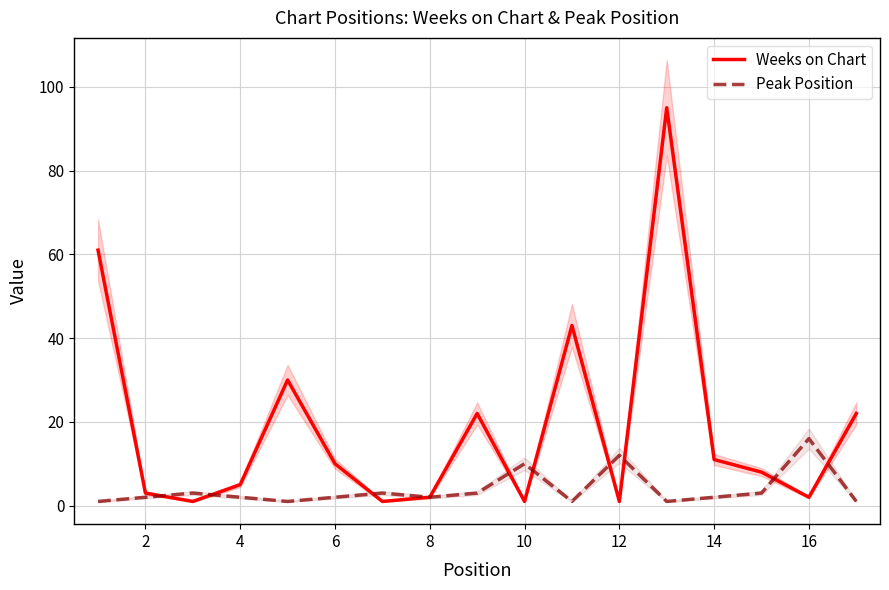

Where is Peak Position nearest to the value 8?

10